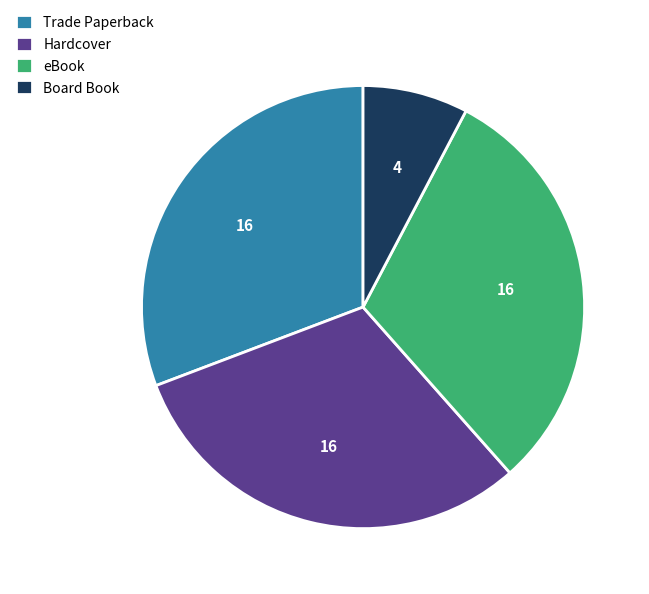

Does Hardcover represent more than half of the total?

No